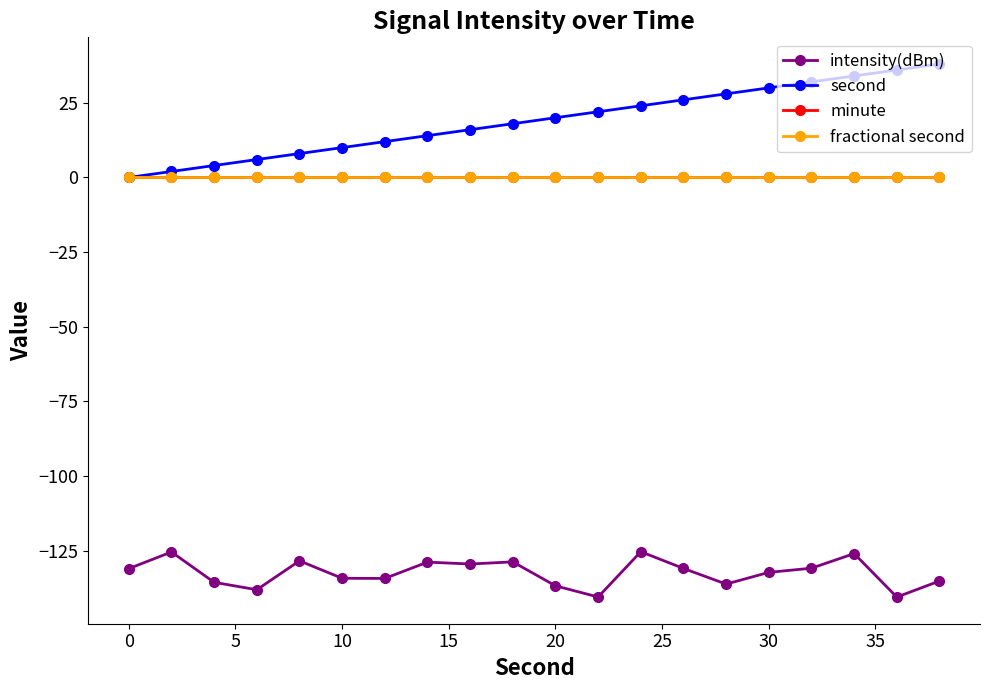

Which series has the largest total across all categories?

second